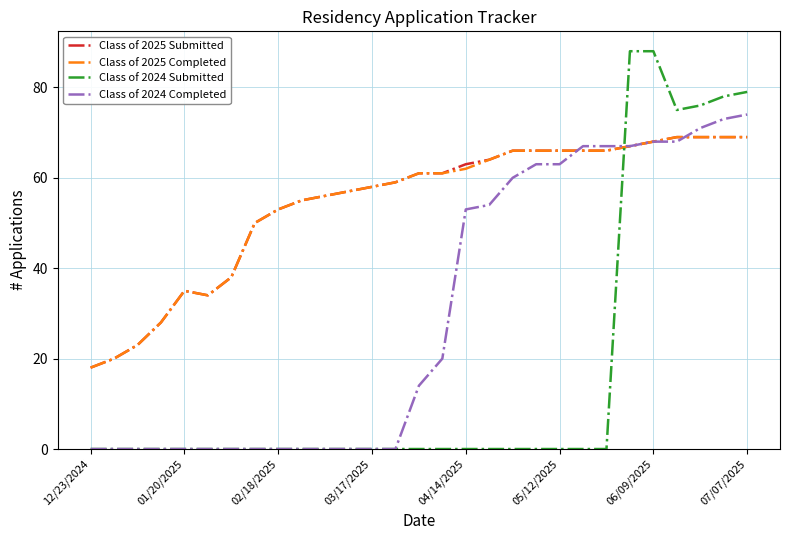

How many lines are shown in the chart?

4